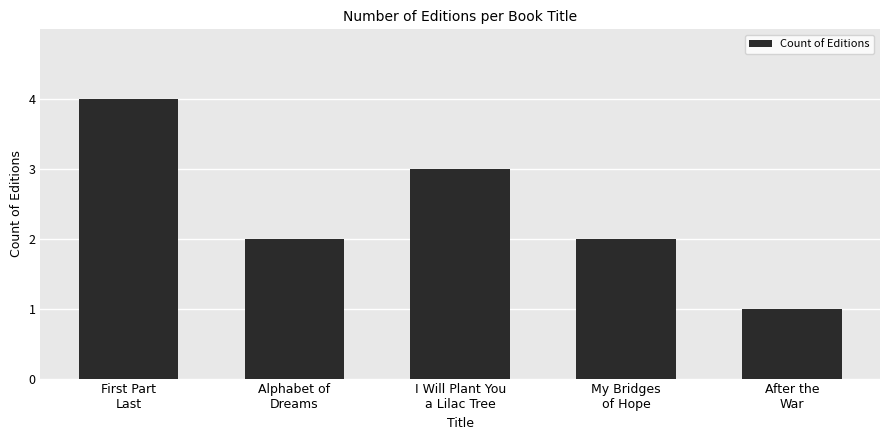

What is the label of the 1st bar from the left?

First Part
Last